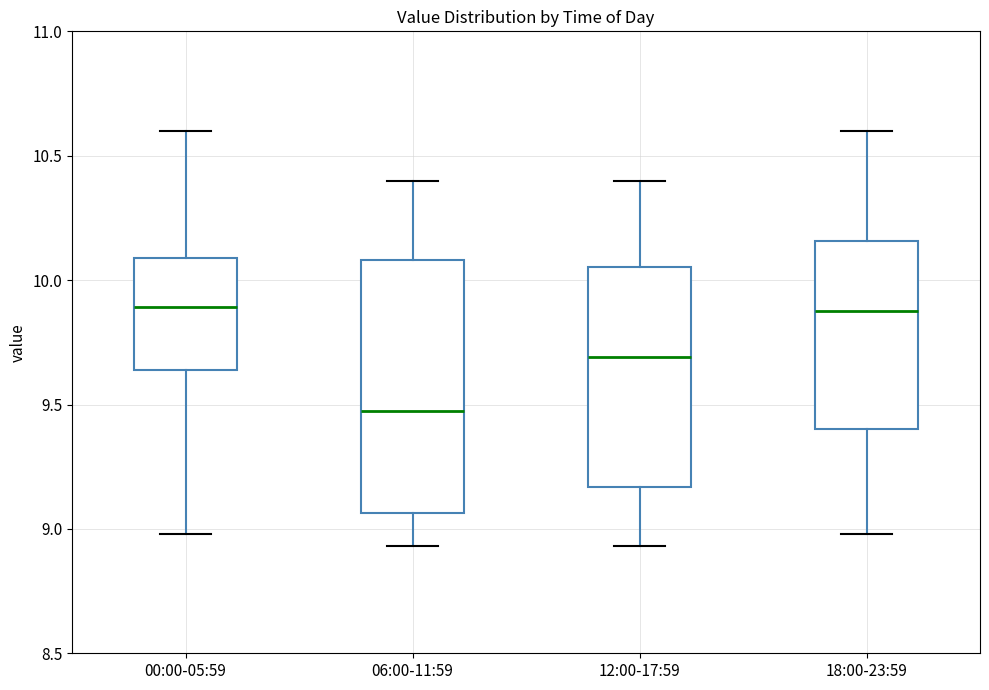

Which box is the tallest, from its lower edge to its upper edge?

06:00-11:59